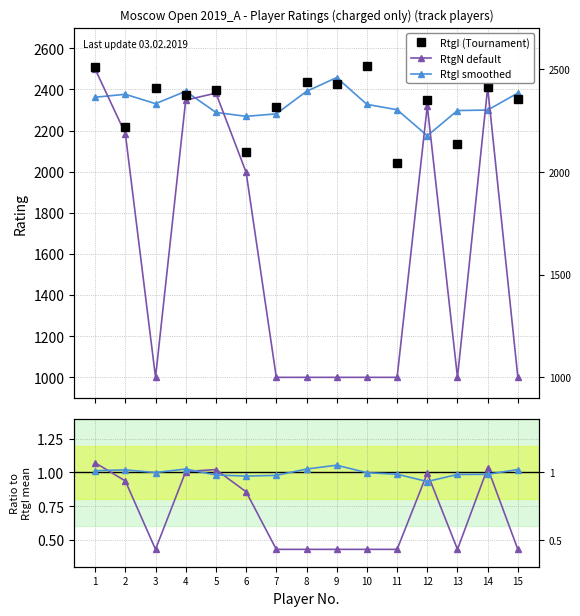

In RtgN / mean(RtgI), how many points are higher than both neighbors (excluding endpoints)?

3